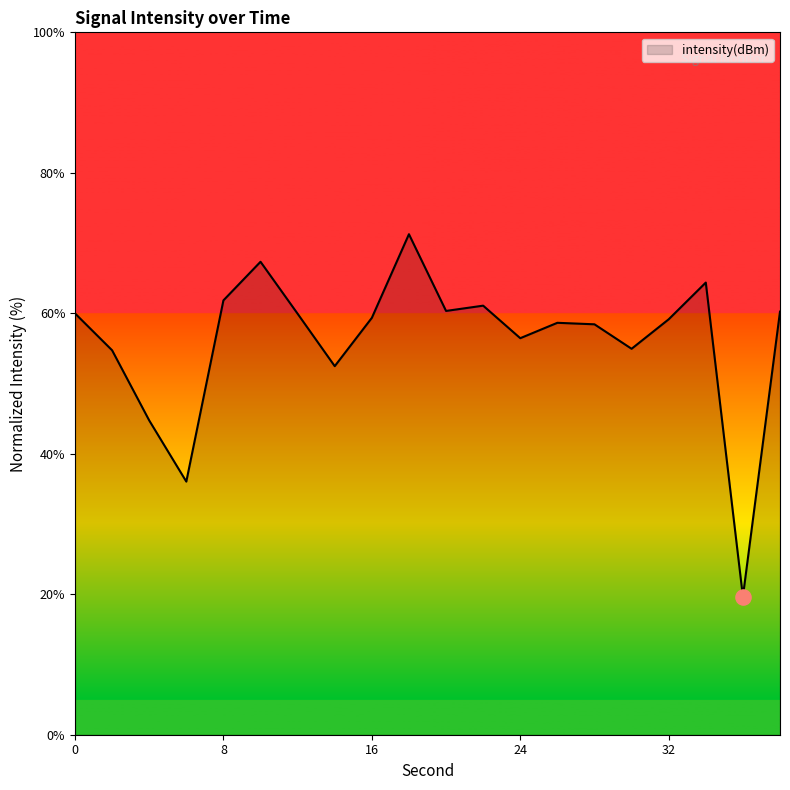

What is the smallest value displayed?

19.7